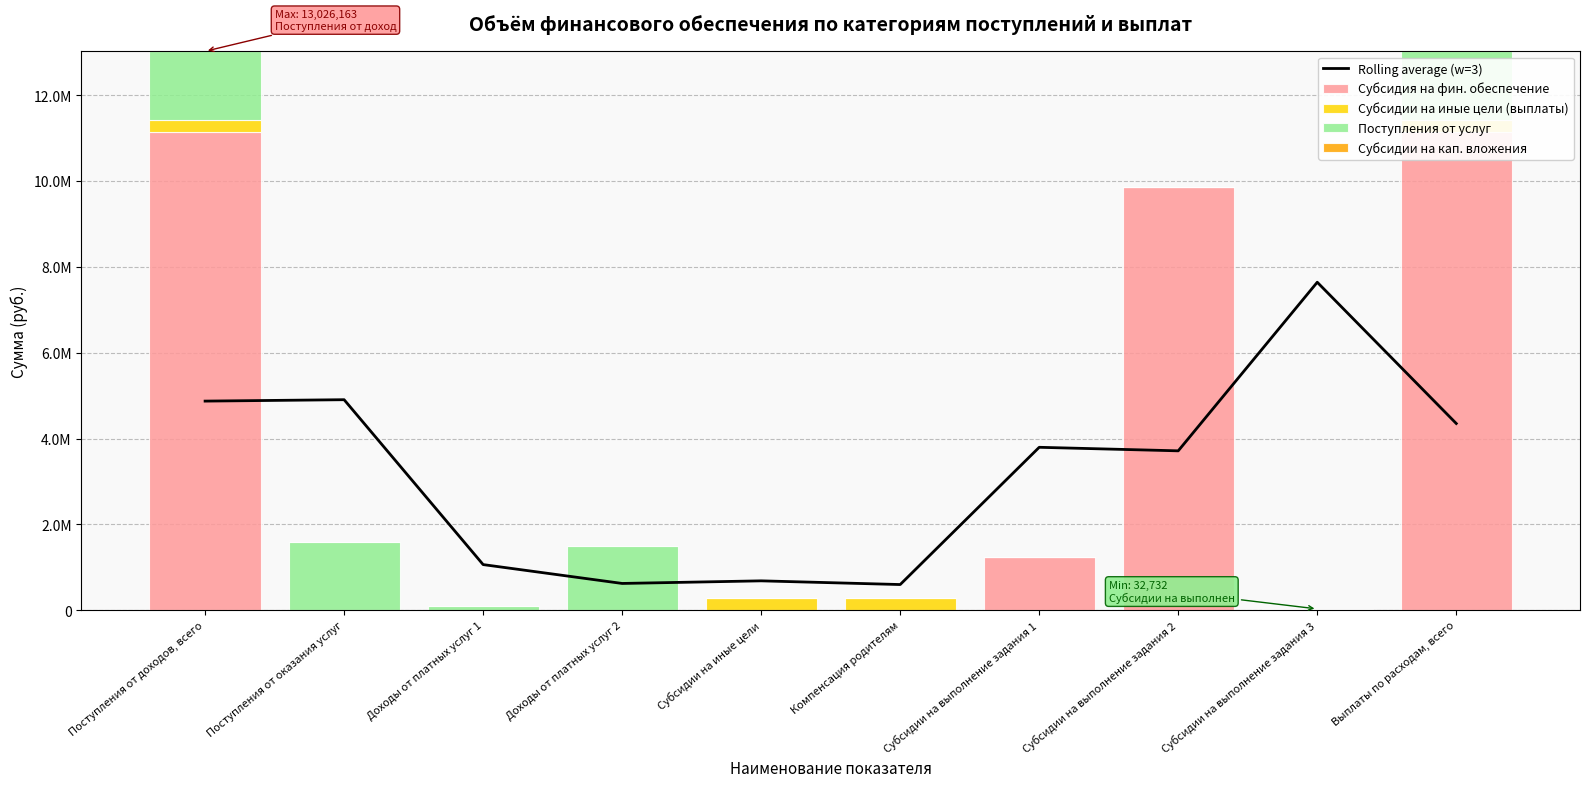

What is the label of the 2nd bar from the right?

Субсидии на выполнение задания 3